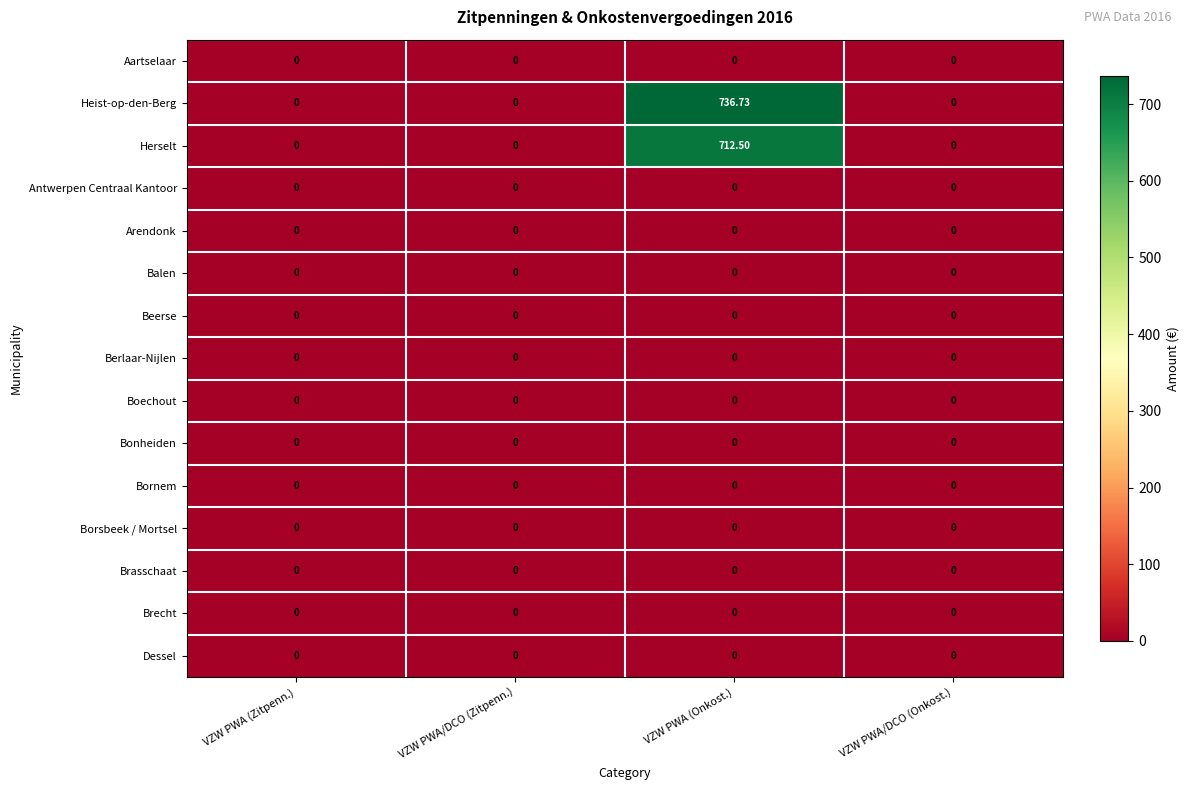

Which series has the widest spread of values?

Heist-op-den-Berg